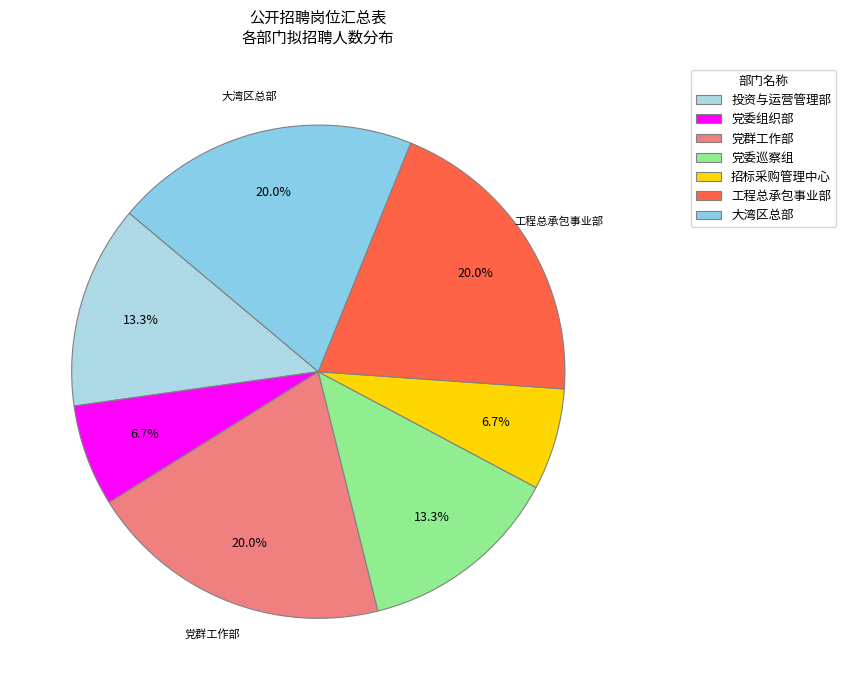

The 大湾区总部 slice represents 20% of the pie. True or false?

True